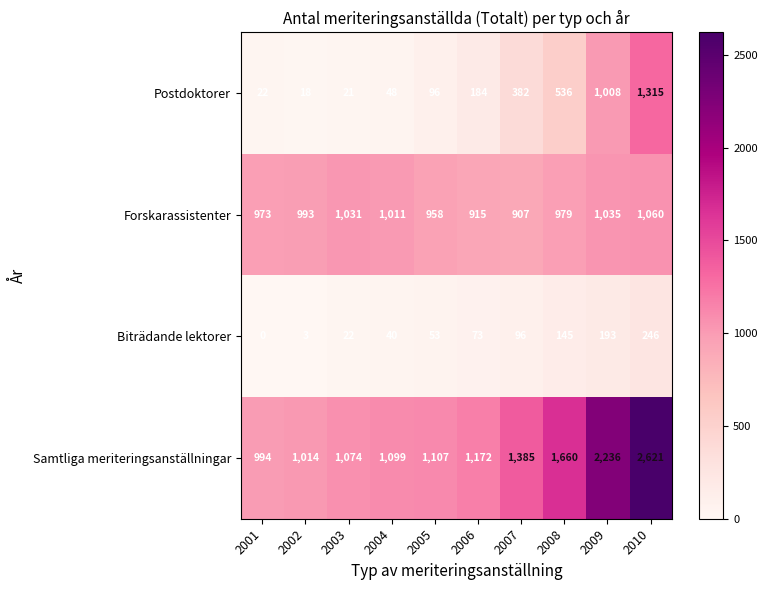

What is the difference between the Biträdande lektorer values at 2008 and 2001?

145